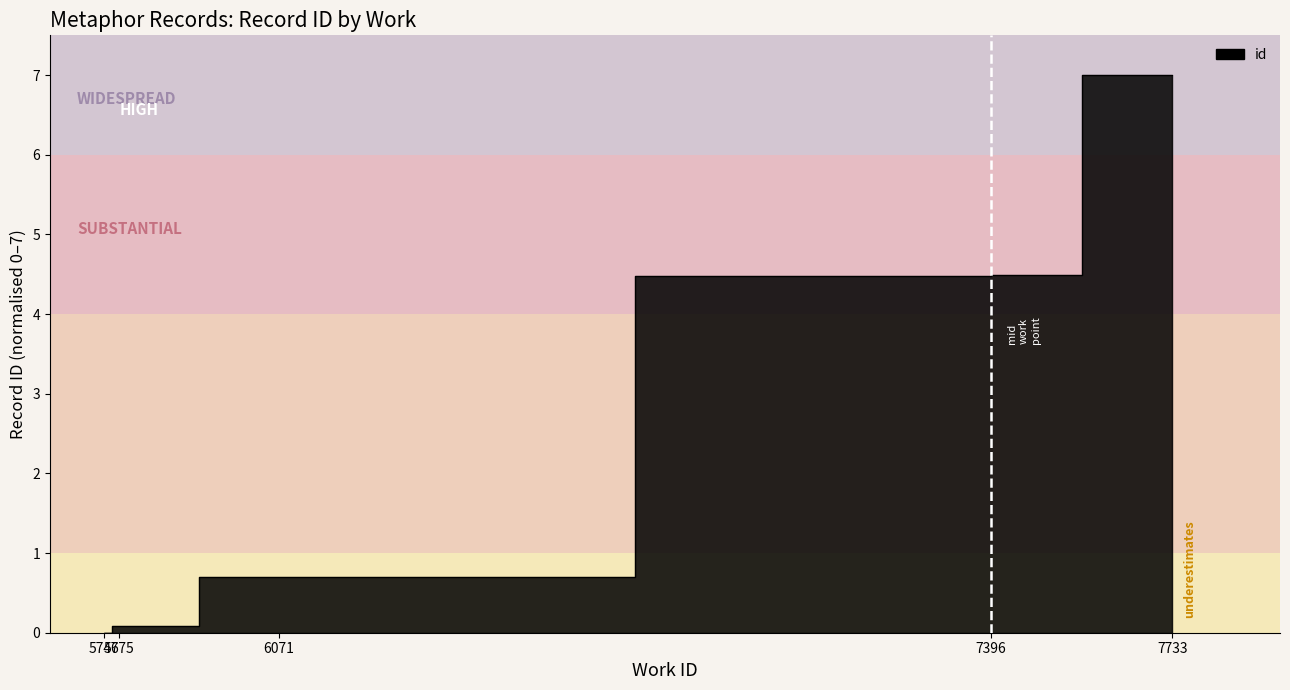

At which label does the data first exceed 4?

7396